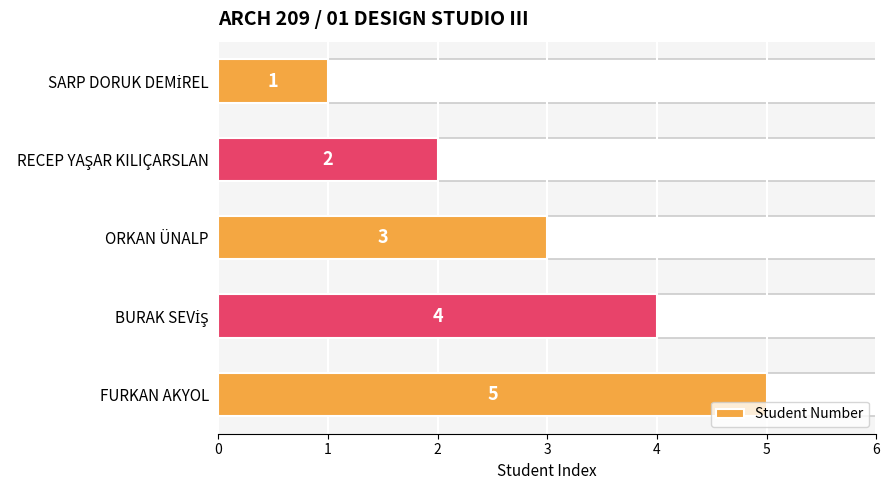

What is the average value?

3